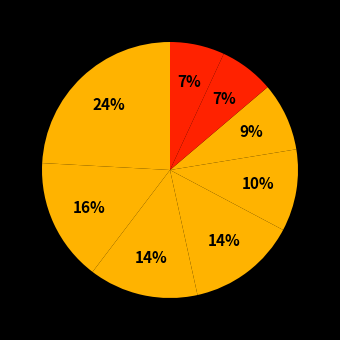

How many segments does this pie chart have?

8